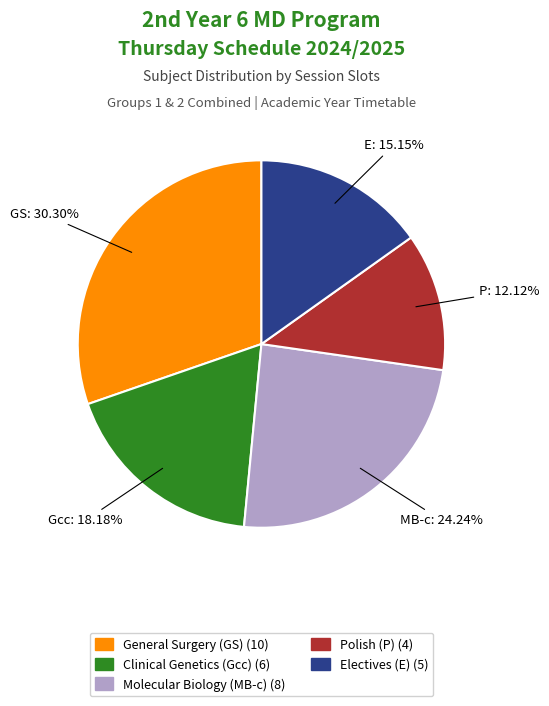

Does any single category account for the majority?

No